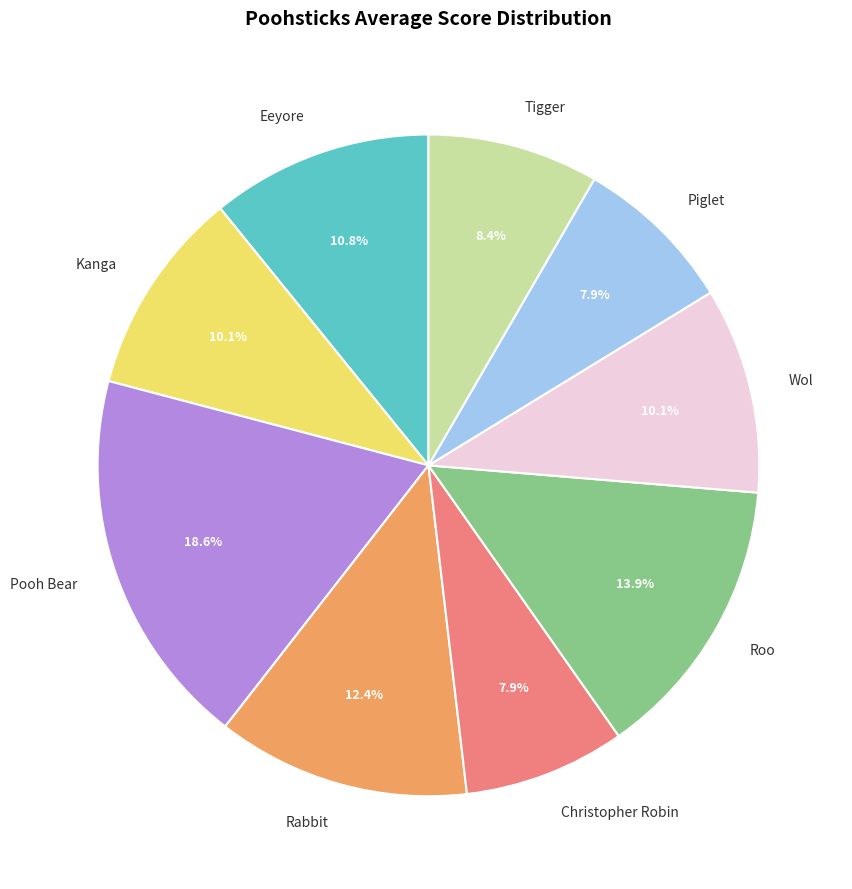

Is there any slice that represents more than half of the pie?

No